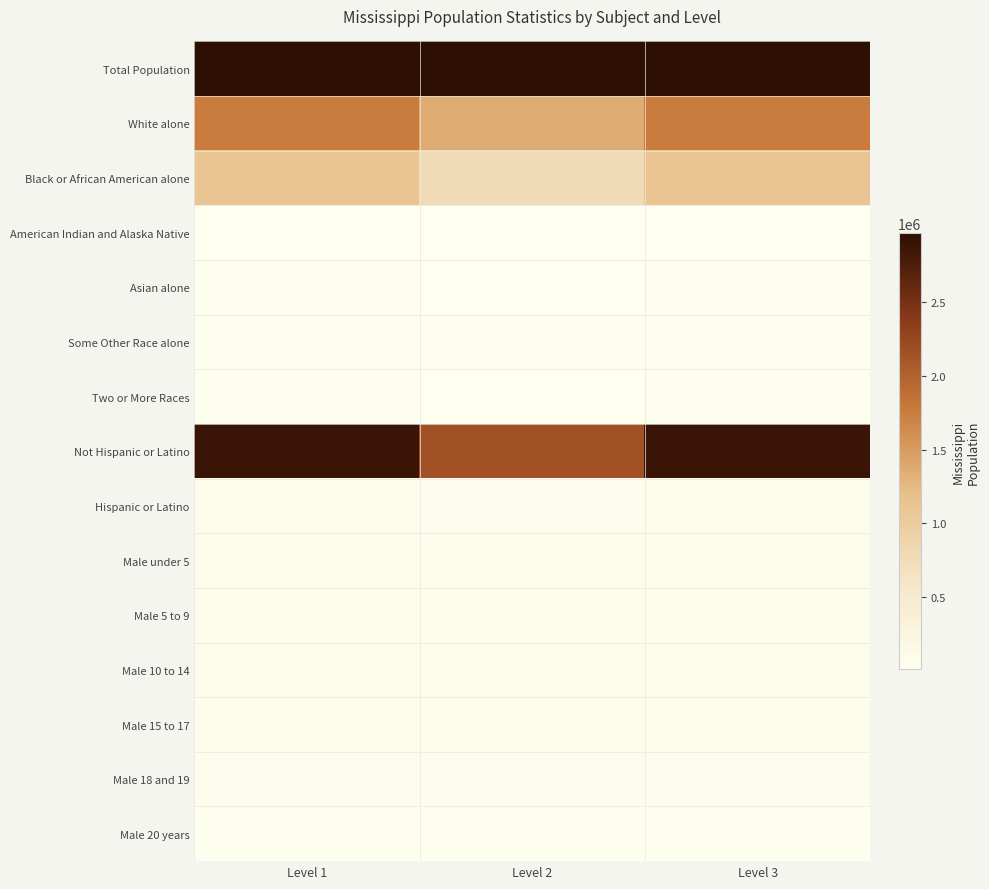

Reading left to right, list all the values displayed in this chart.

Total Population: Level 1=2967297	Level 2=2967297	Level 3=2967297
White alone: Level 1=1754684	Level 2=1370641	Level 3=1754684
Black or African American alone: Level 1=1098385	Level 2=767499	Level 3=1098385
American Indian and Alaska Native: Level 1=15030	Level 2=10216	Level 3=15030
Asian alone: Level 1=25742	Level 2=19643	Level 3=25742
Some Other Race alone: Level 1=38162	Level 2=25859	Level 3=38162
Two or More Races: Level 1=34107	Level 2=16972	Level 3=34107
Not Hispanic or Latino: Level 1=2885816	Level 2=2156765	Level 3=2885816
Hispanic or Latino: Level 1=81481	Level 2=54977	Level 3=81481
Male under 5: Level 1=107465	Level 2=107465	Level 3=107465
Male 5 to 9: Level 1=105042	Level 2=105042	Level 3=105042
Male 10 to 14: Level 1=106606	Level 2=106606	Level 3=106606
Male 15 to 17: Level 1=66650	Level 2=66650	Level 3=66650
Male 18 and 19: Level 1=47495	Level 2=47495	Level 3=47495
Male 20 years: Level 1=22835	Level 2=22835	Level 3=22835